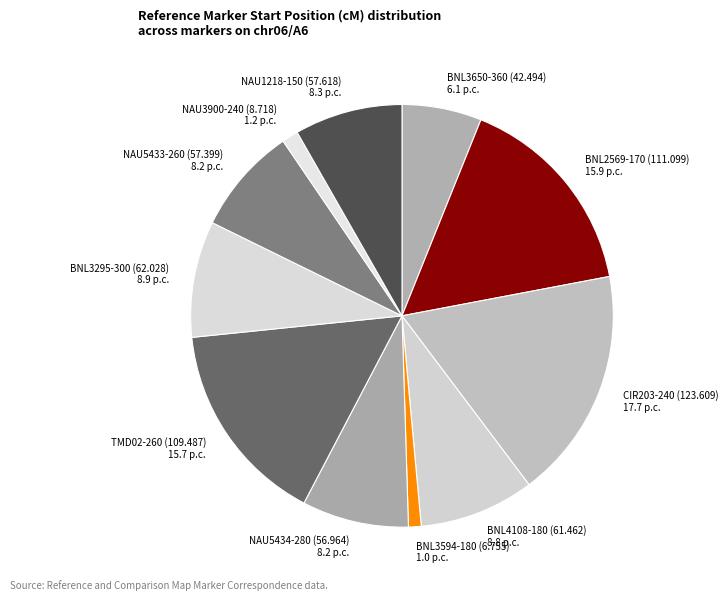

Does any single category account for the majority?

No